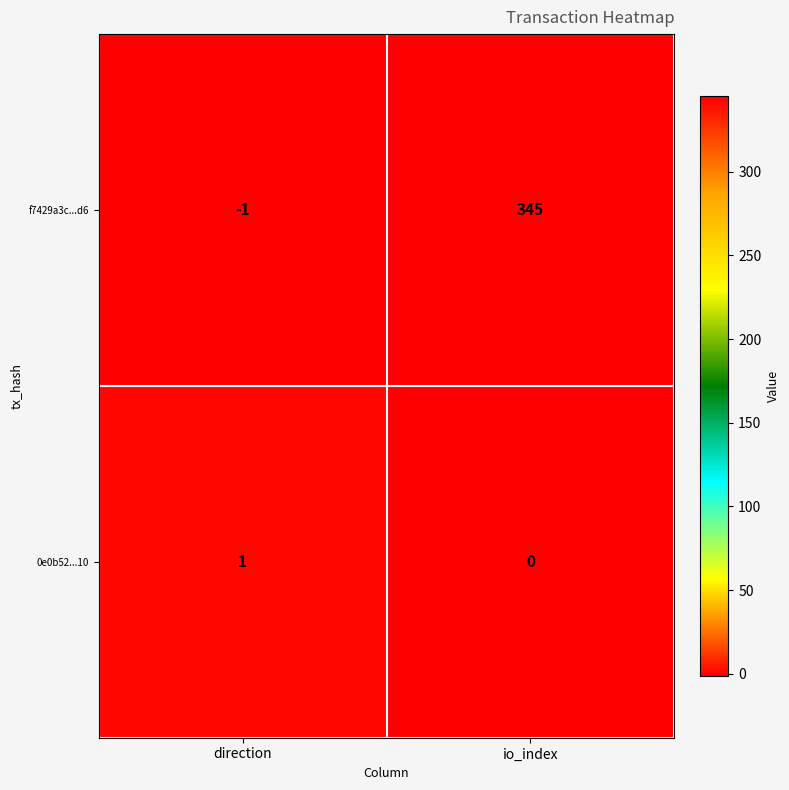

Reading right to left, what are all the values shown in this chart?

f7429a3c...d6: 345	-1
0e0b52...10: 0	1